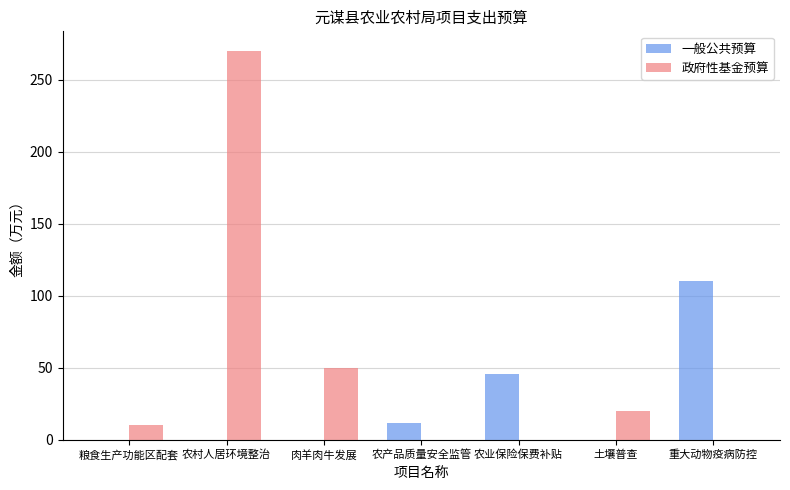

The 一般公共预算 series shows 0.0 at 粮食生产功能区配套. True or false?

True